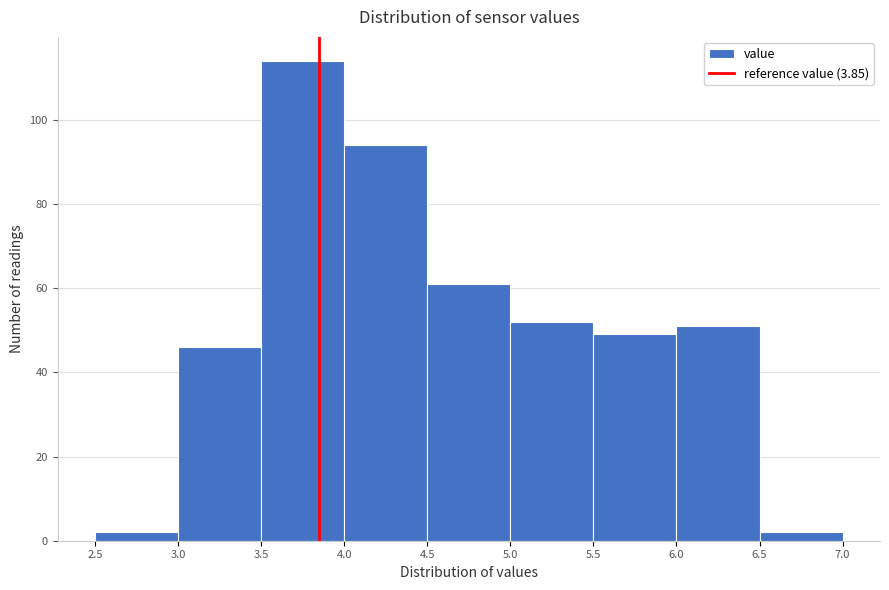

Reading left to right, transcribe this chart: for each bar, give the range it covers on the x-axis and its height. The values are not printed on the chart, so give them approximately, as read against the axis.

2.5 to 3.0: 2
3.0 to 3.5: 46
3.5 to 4.0: 114
4.0 to 4.5: 94
4.5 to 5.0: 62
5.0 to 5.5: 52
5.5 to 6.0: 50
6.0 to 6.5: 52
6.5 to 7.0: 2